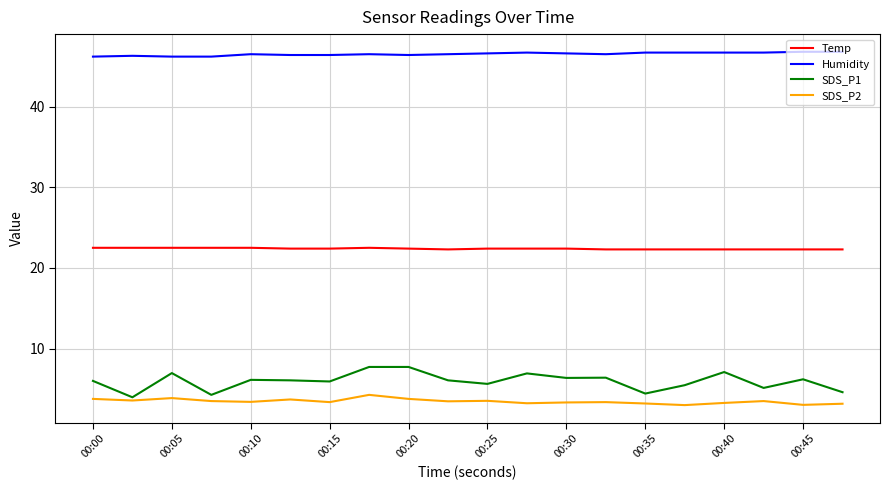

What is the maximum value for Temp?

22.5